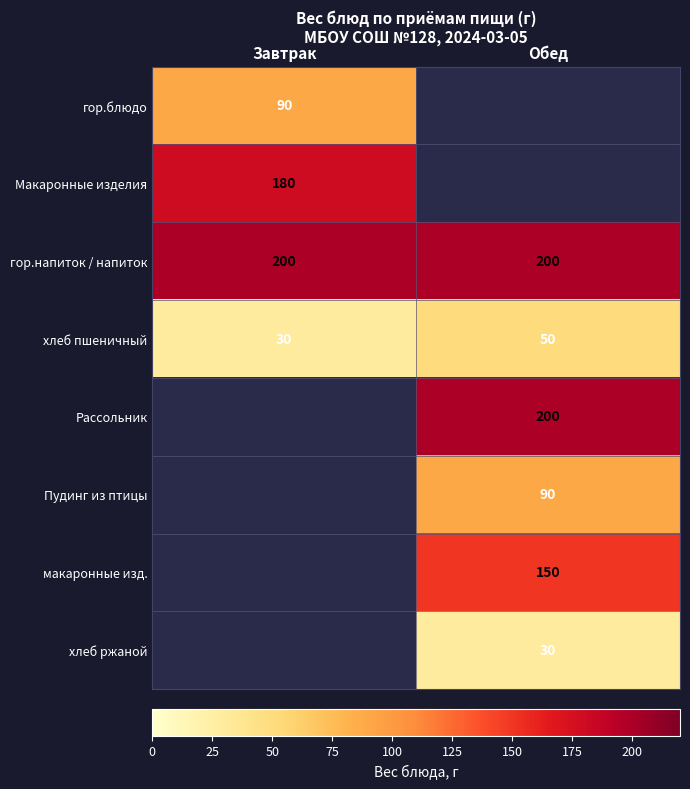

The value of Рассольник at Обед is 200. True or false?

True